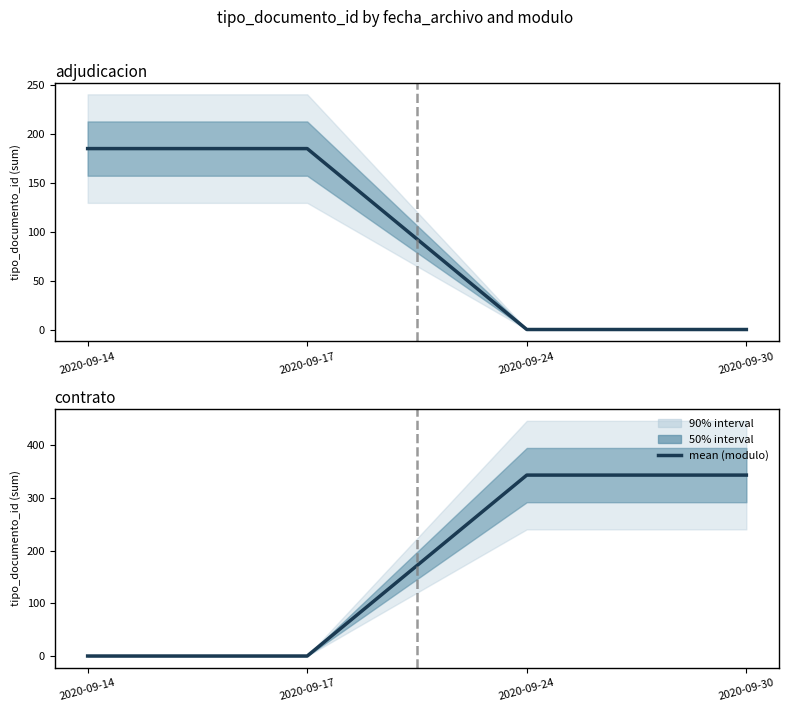

Which series has the widest spread of values?

contrato